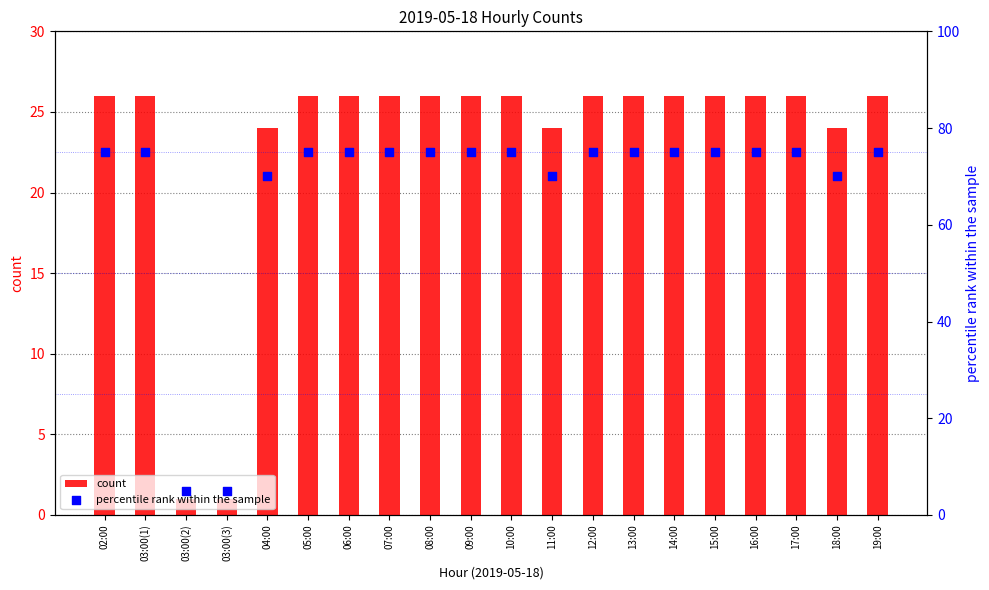

At which category is the sum across all series the highest?

02:00